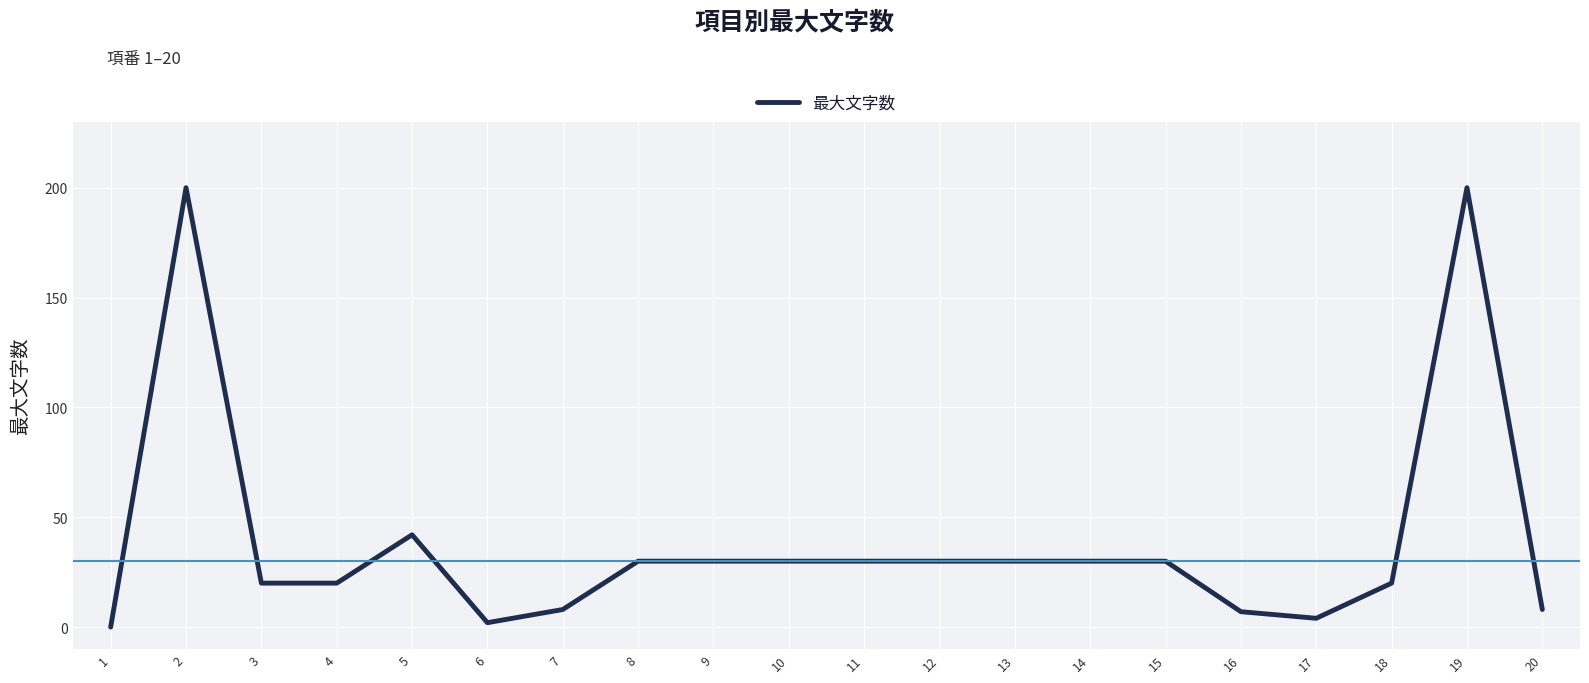

The chart shows a value of 200 at 19. True or false?

True